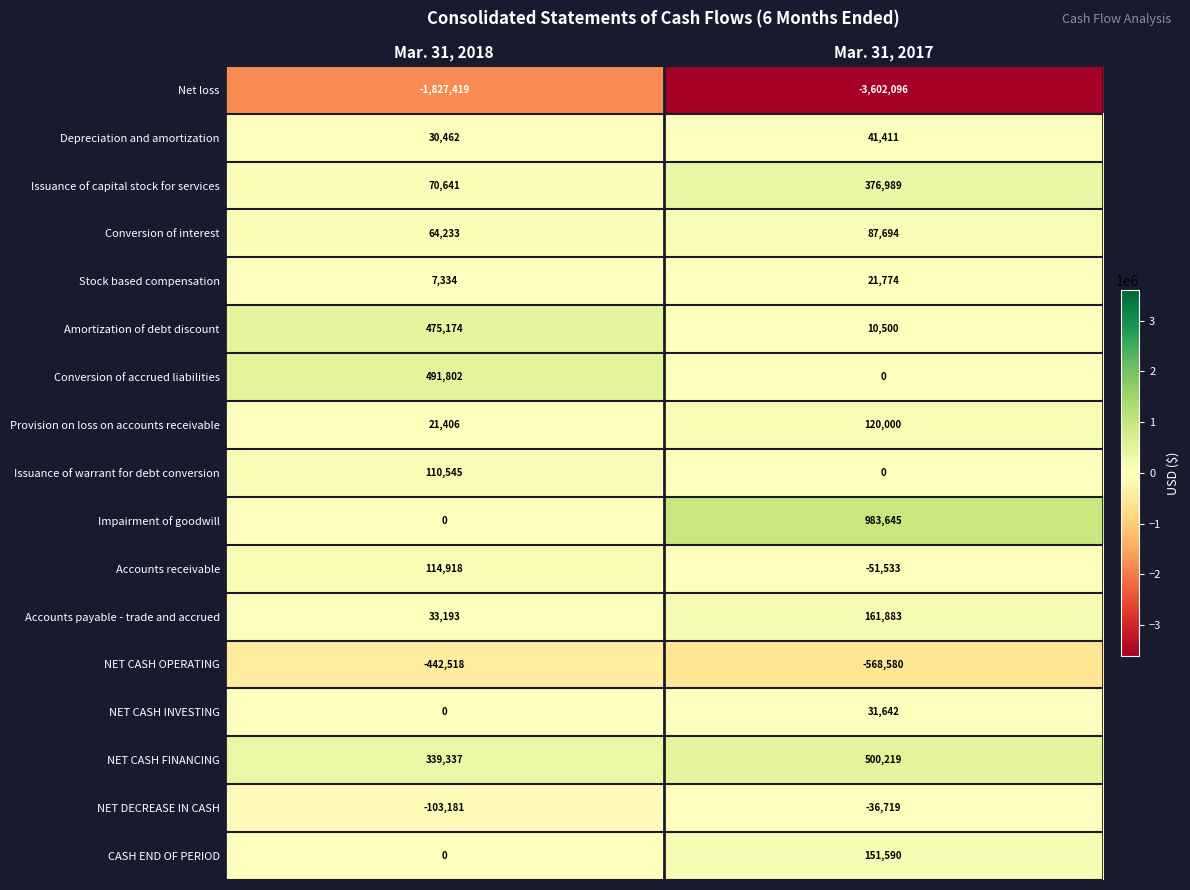

Which series has the largest total across all categories?

Impairment of goodwill